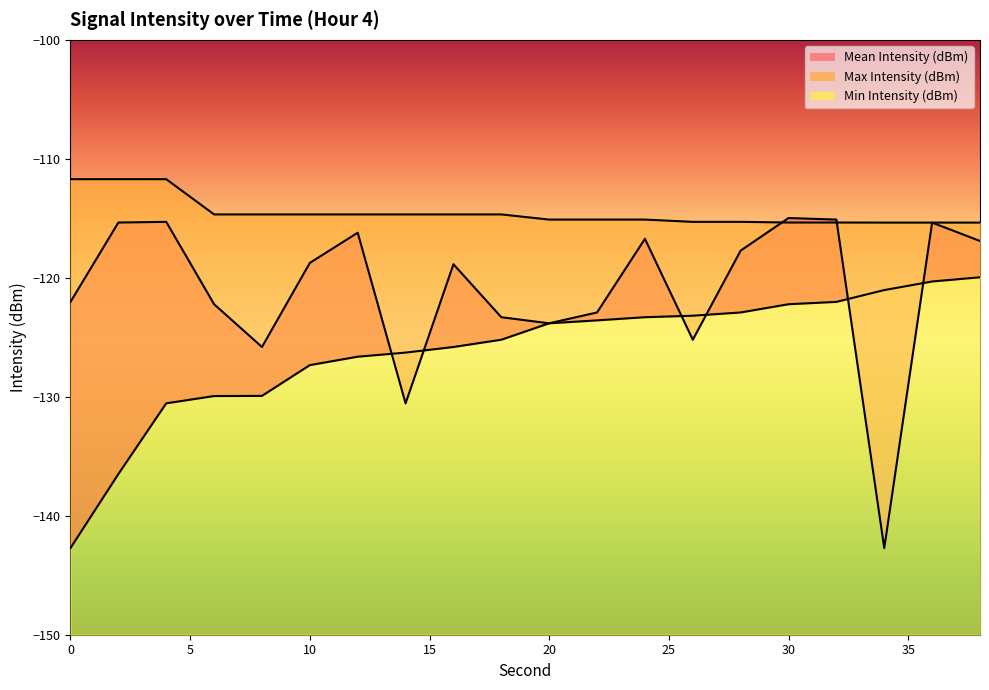

What is the greatest value displayed?

-111.7